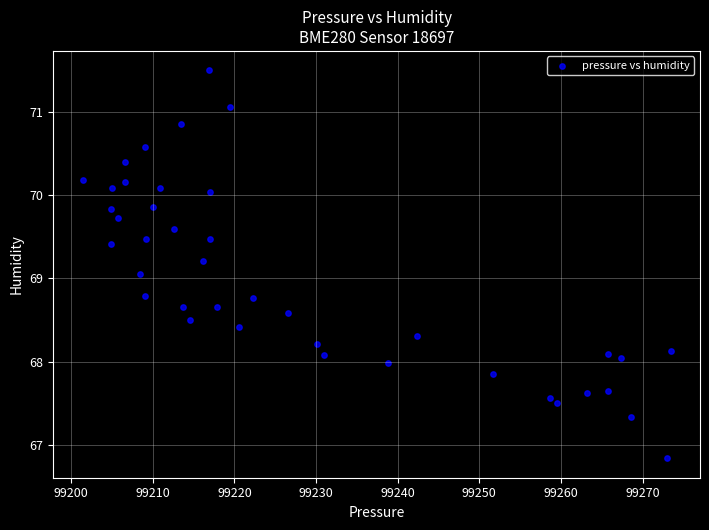

What is the range of X values (max minus min)?

72.0